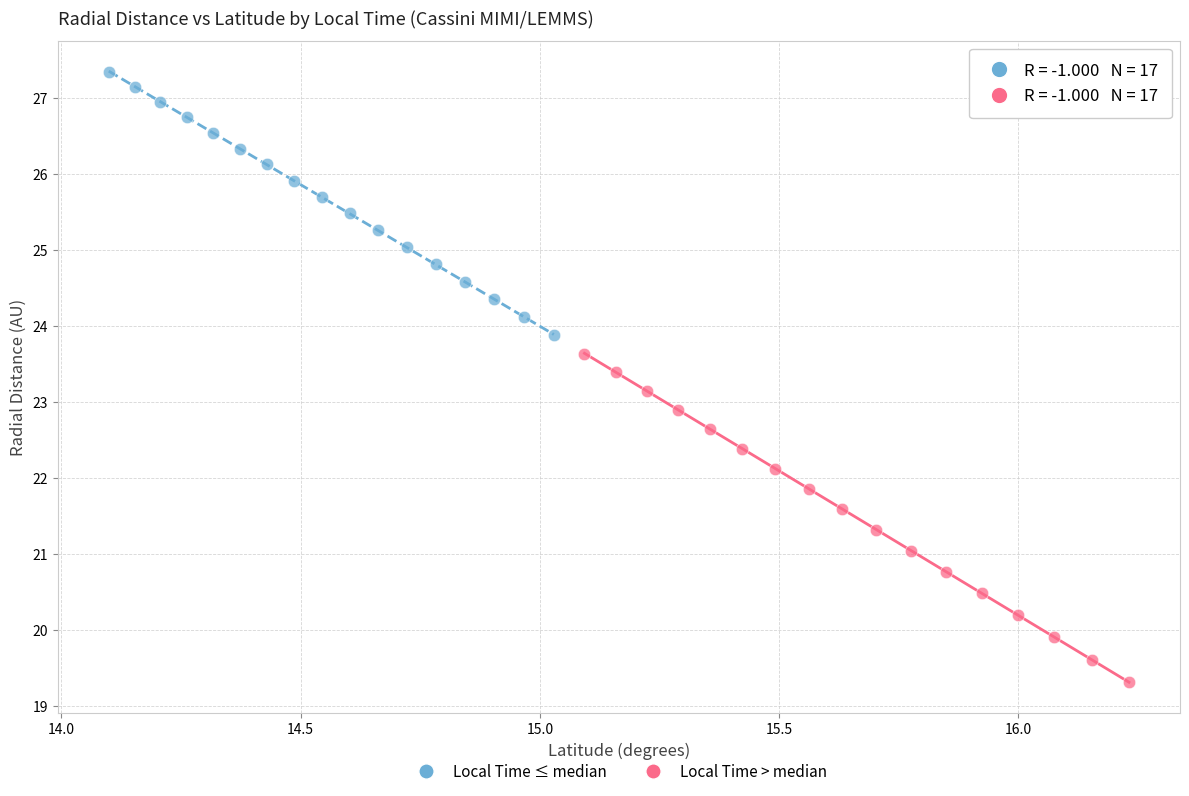

Which series contains the highest Y value?

Local Time ≤ median